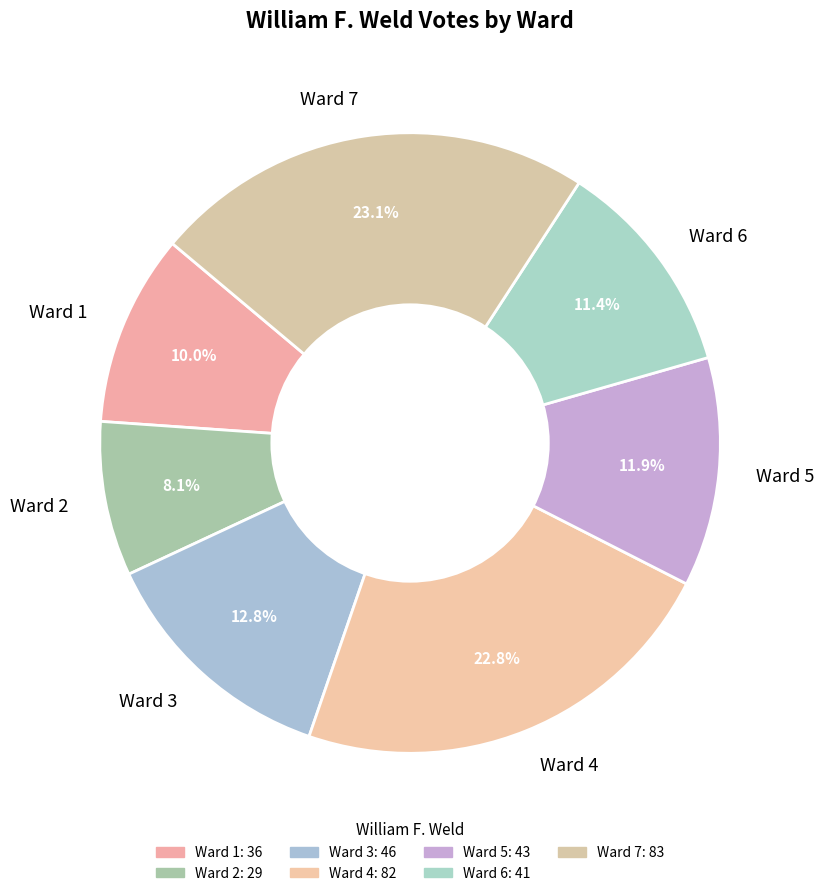

Does Ward 1 represent more than half of the total?

No